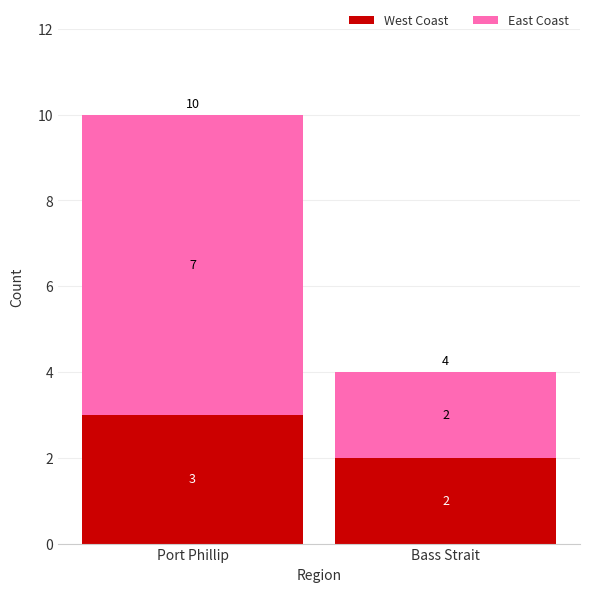

What is the maximum value for West Coast?

3